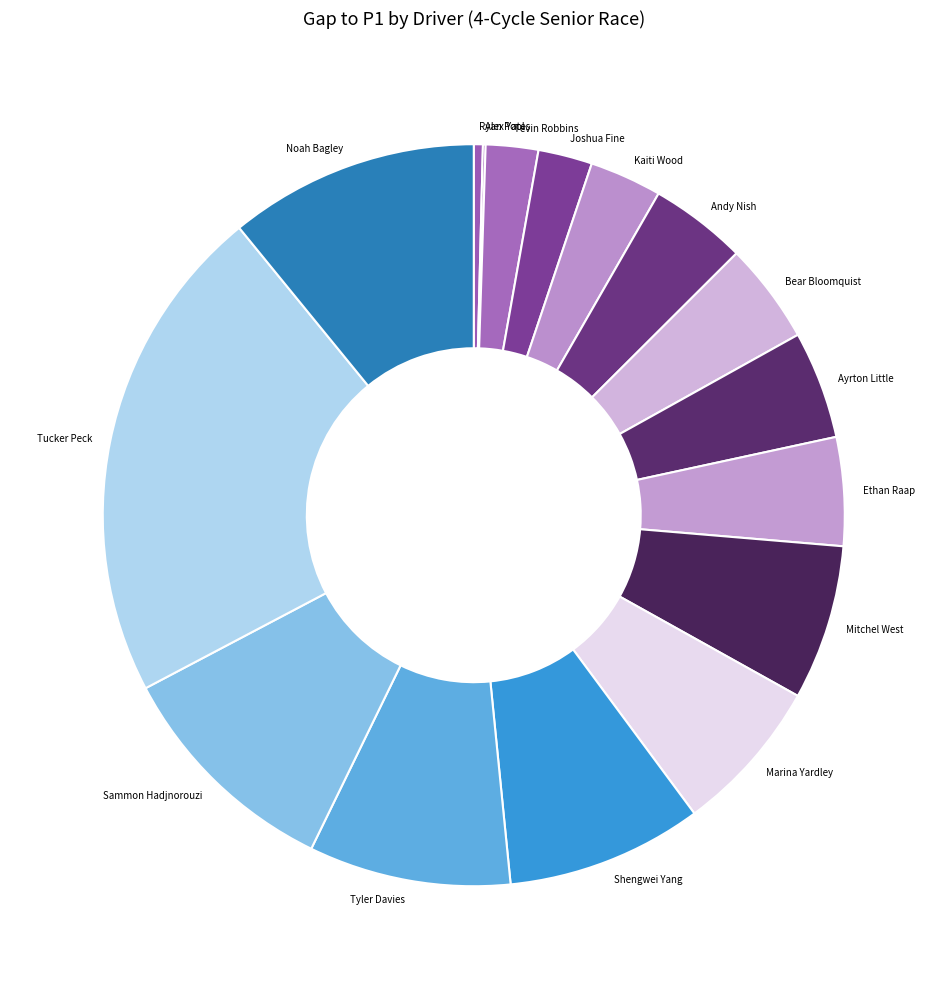

What is the largest slice in the pie chart?

Tucker Peck